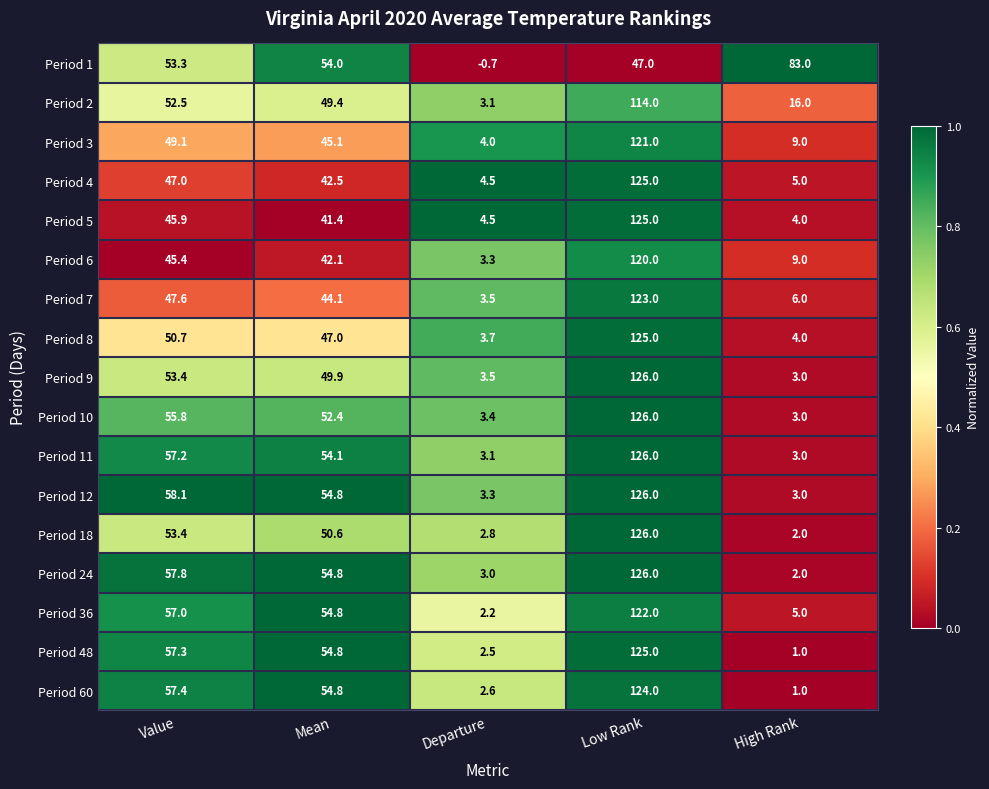

Count the number of data series in this chart.

17